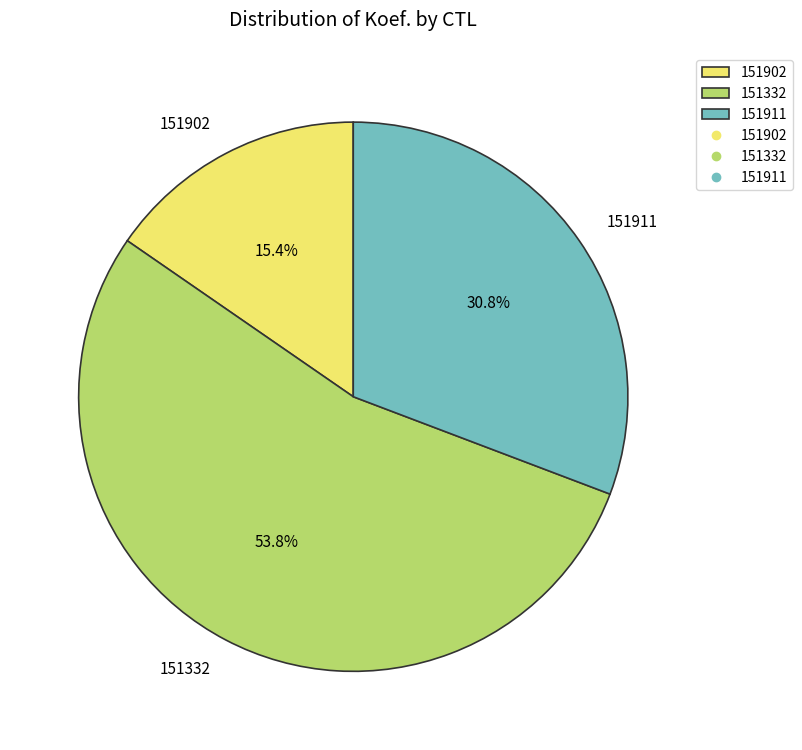

Between 151911 and 151902, which is larger?

151911